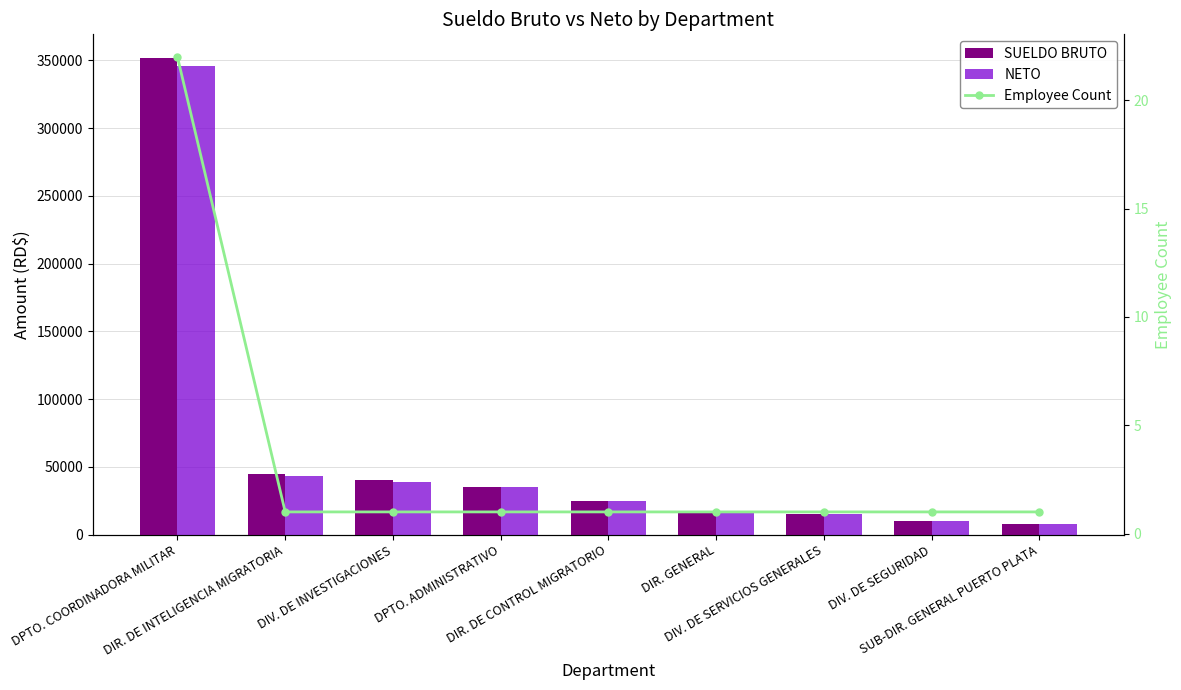

Count the number of data series in this chart.

3